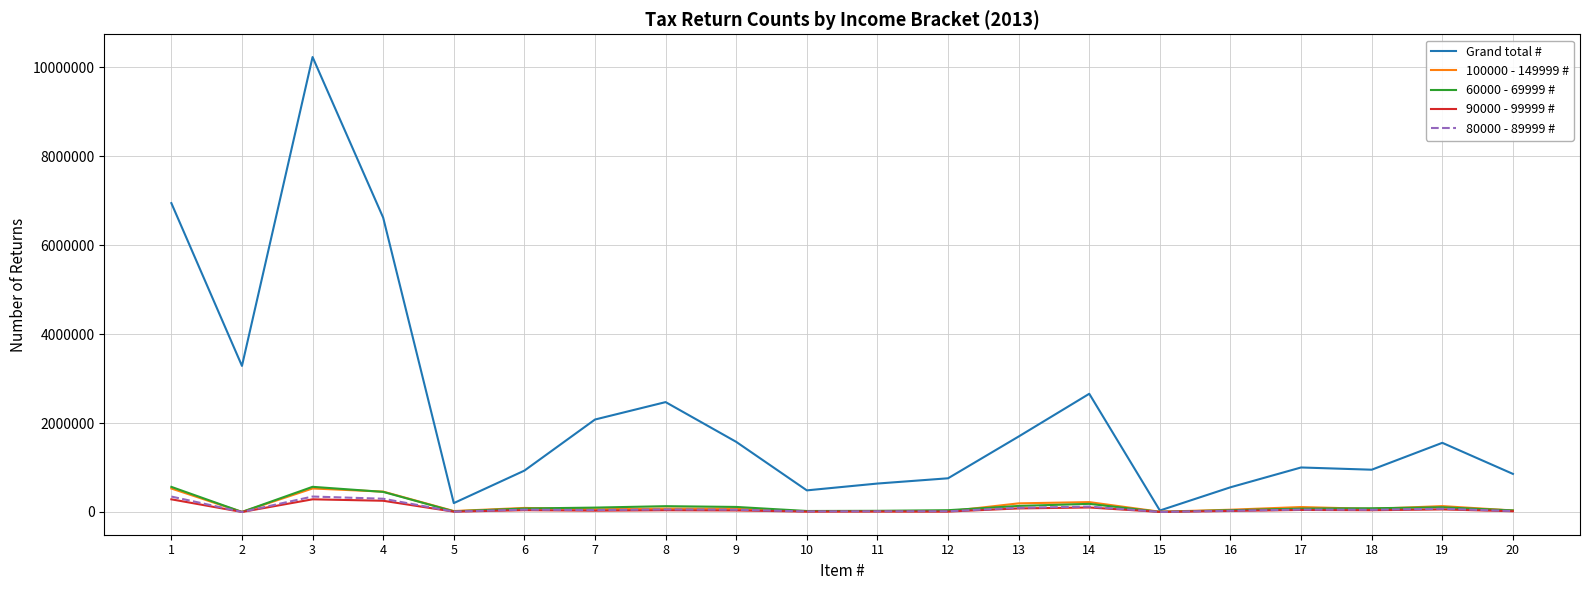

True or false: 90000 - 99999 # and 80000 - 89999 # intersect in this chart.

False